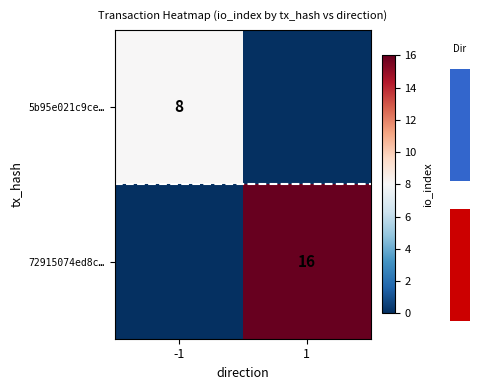

Count the number of data series in this chart.

2